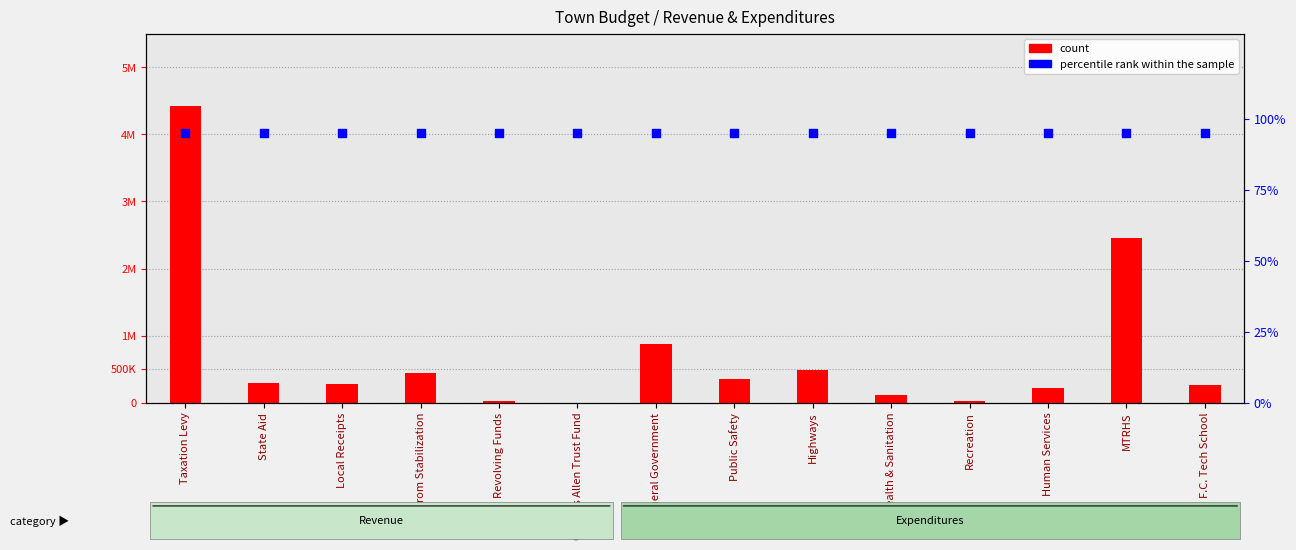

Is the value of count at F.C. Tech School greater than the value of percentile rank within the sample at Xfer from Stabilization?

Yes